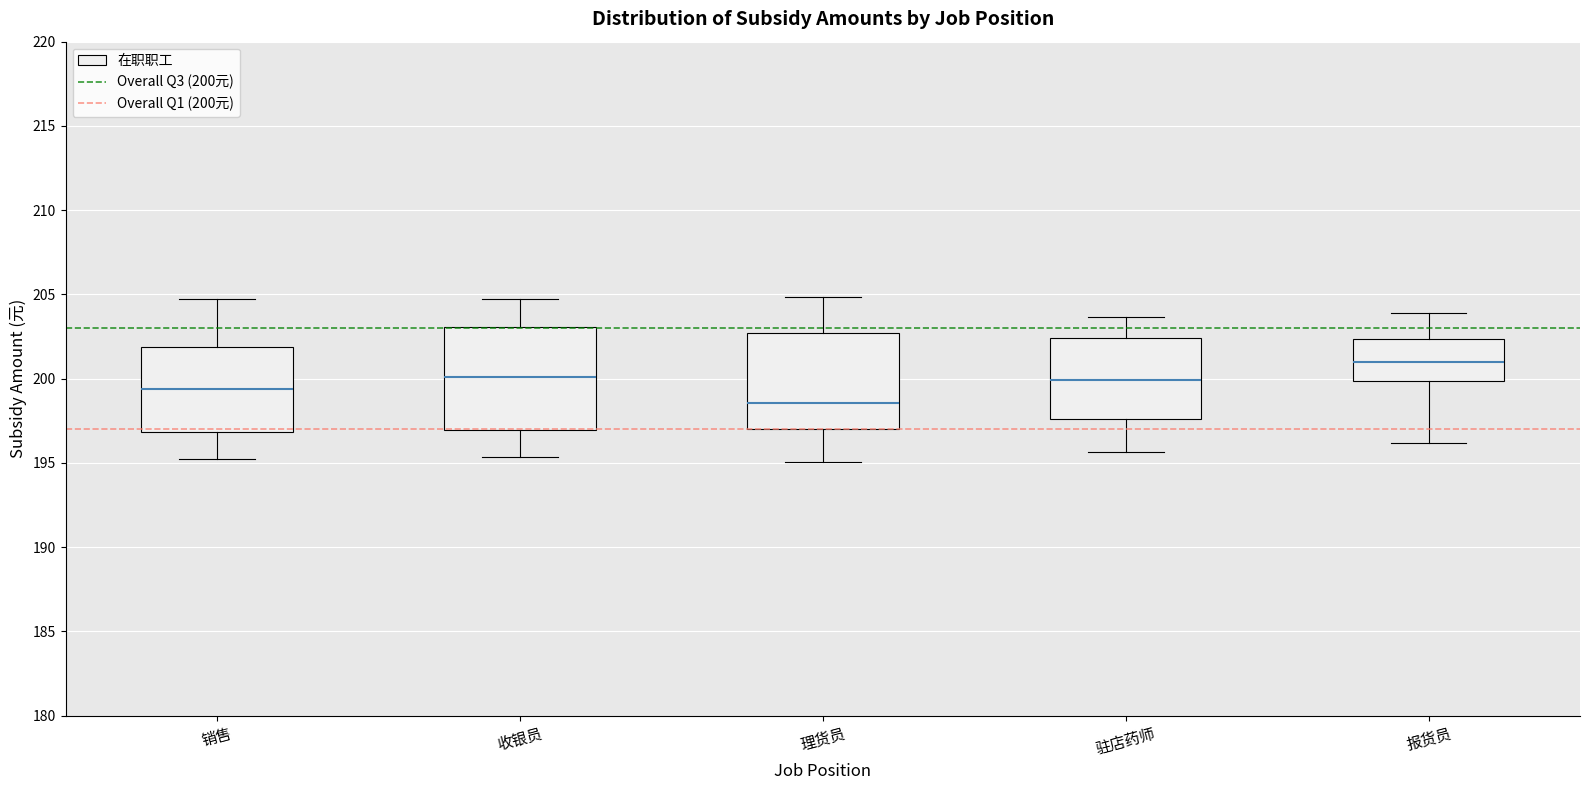

Reading left to right, transcribe this box plot: for each box, give where its median line is, the range the box spans, and where its two whiskers end, as read against the y-axis. The values are not printed on the chart, so give them approximately, as read against the axis.

销售: median 199.5, box 197.0 to 202.0, whiskers 195.0 to 204.5
收银员: median 200.0, box 197.0 to 203.0, whiskers 195.5 to 204.5
理货员: median 198.5, box 197.0 to 202.5, whiskers 195.0 to 205.0
驻店药师: median 200.0, box 197.5 to 202.5, whiskers 195.5 to 203.5
报货员: median 201.0, box 200.0 to 202.5, whiskers 196.0 to 204.0